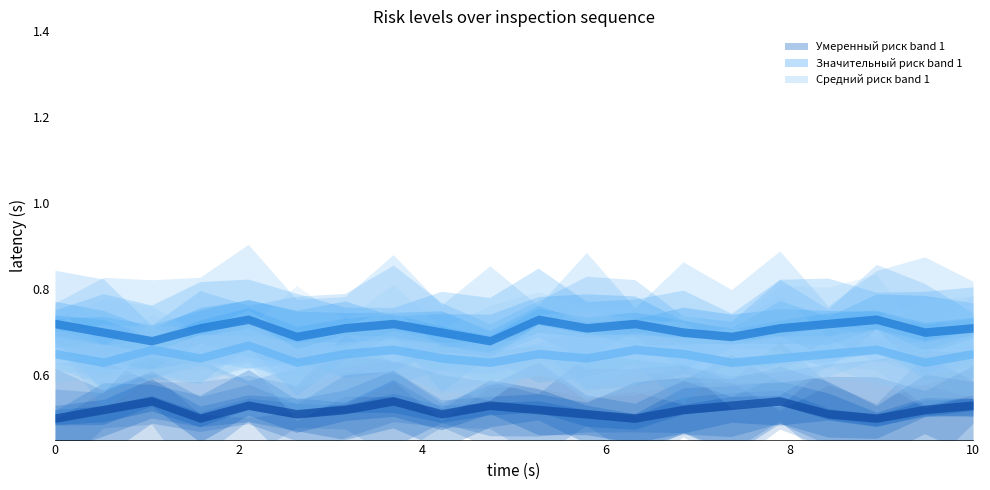

Between 6 and 7, which series saw the biggest shift?

Значительный риск